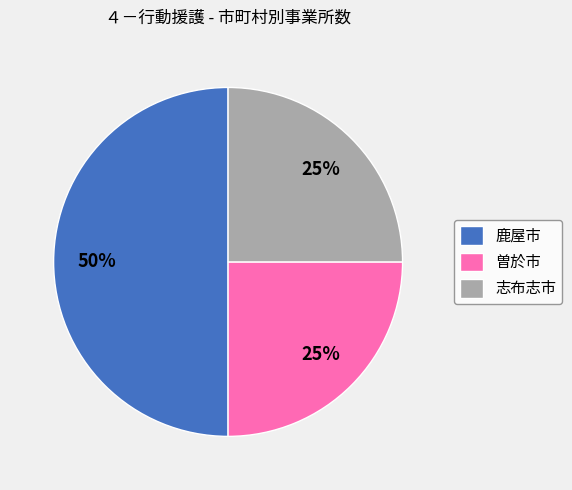

Which slice is the largest?

鹿屋市